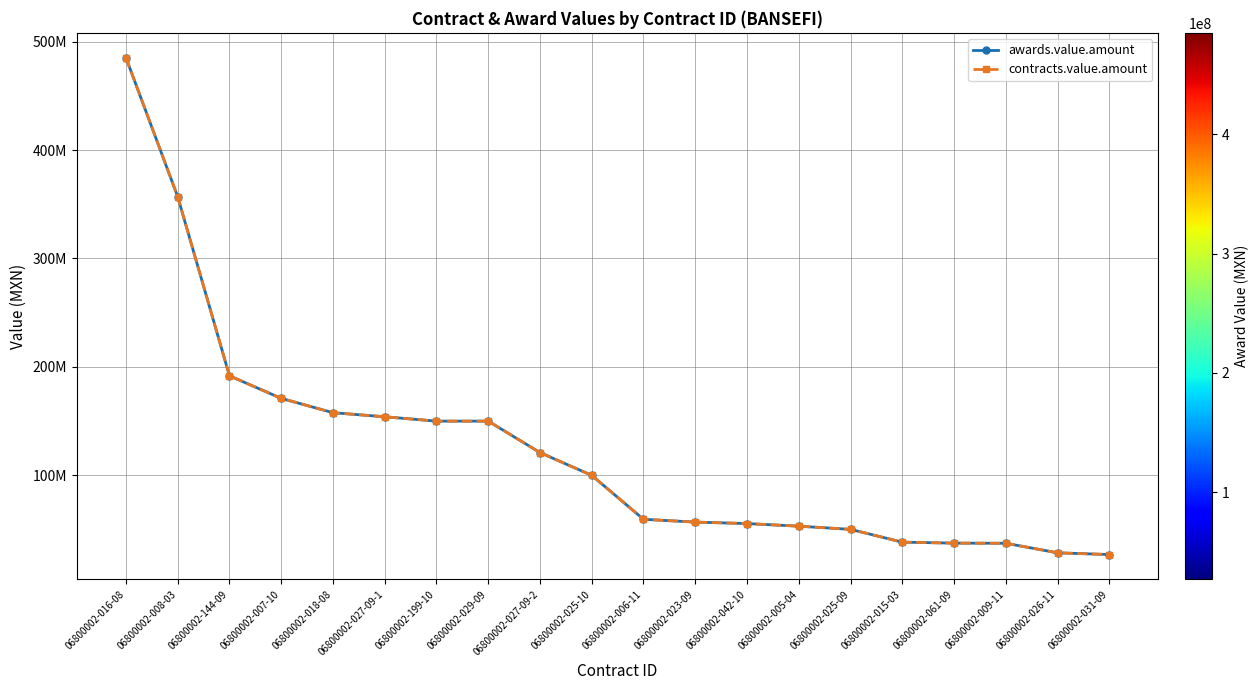

Which category has the highest value across all series?

06800002-016-08